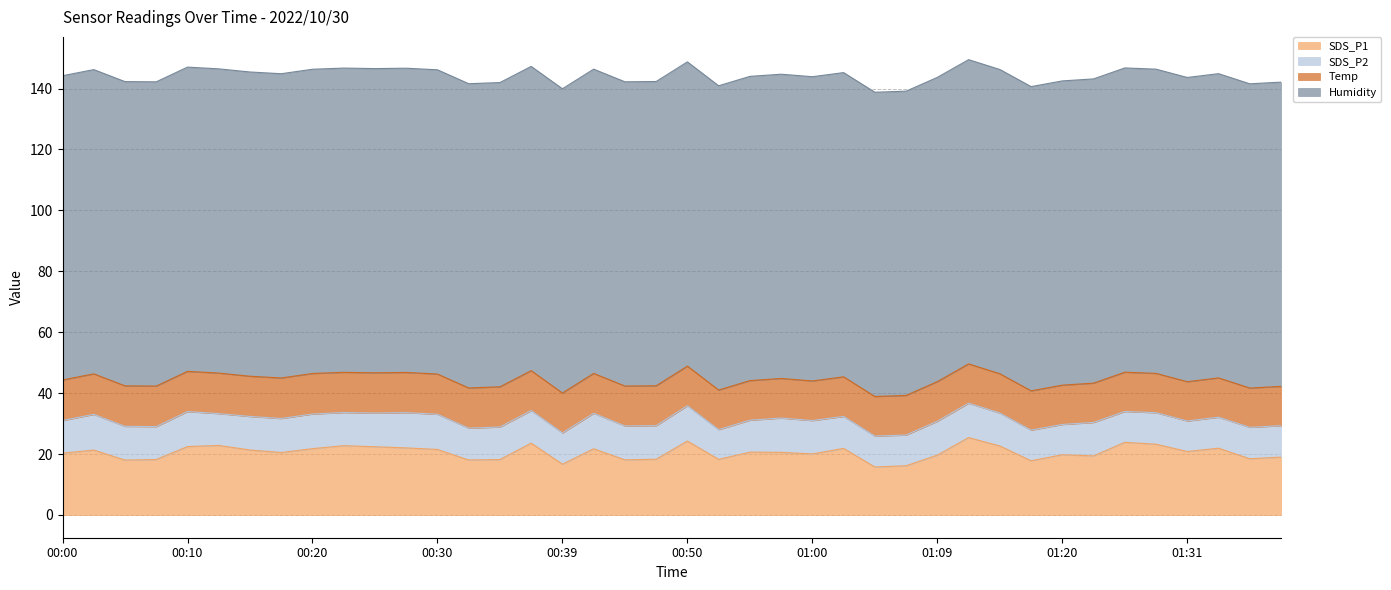

True or false: Temp has more than 0 points higher than both neighbors.

True